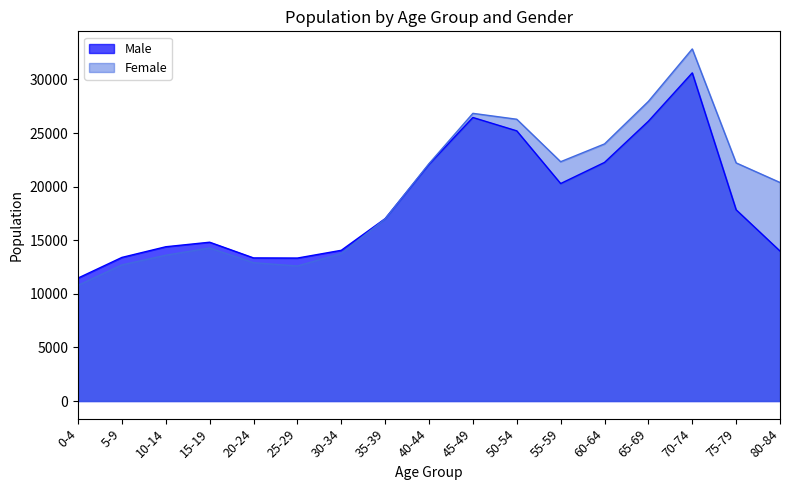

What is the sum of all Male values?

316643